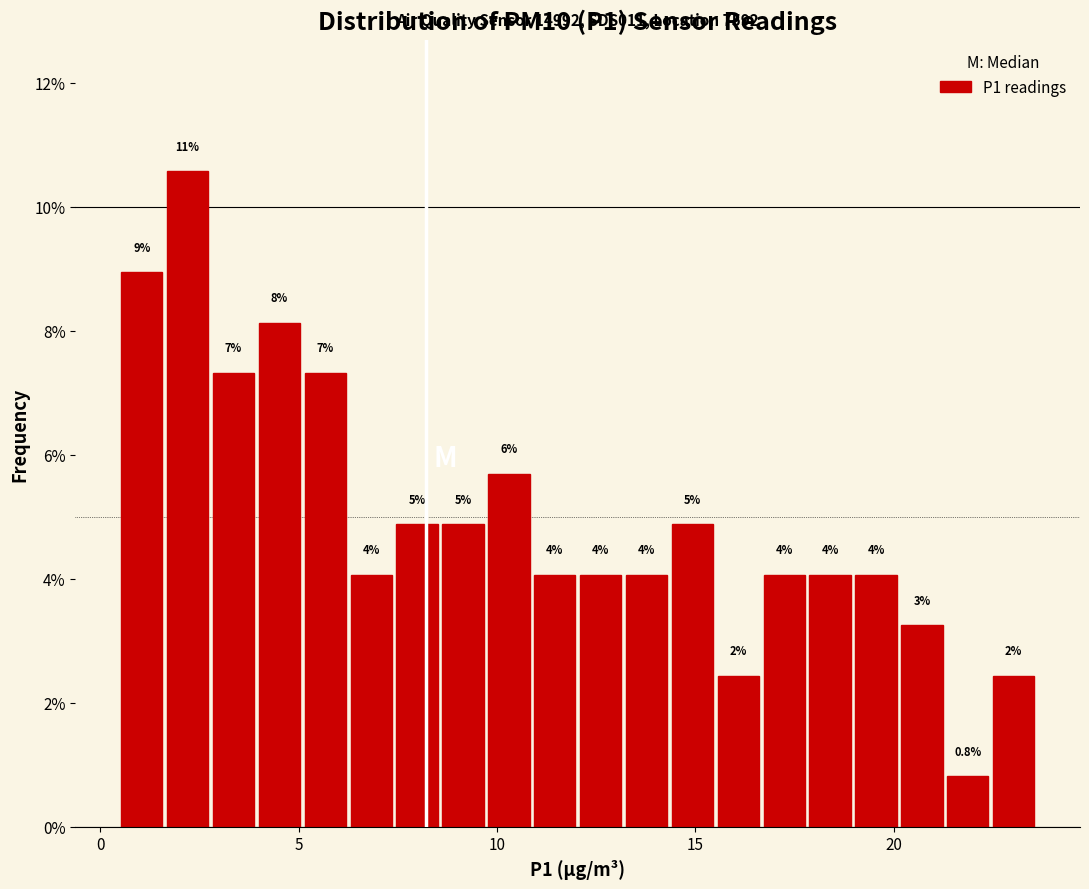

Around what value on the x-axis is the tallest bar? Give the approximate position of its centre, as read against the axis.

2.0